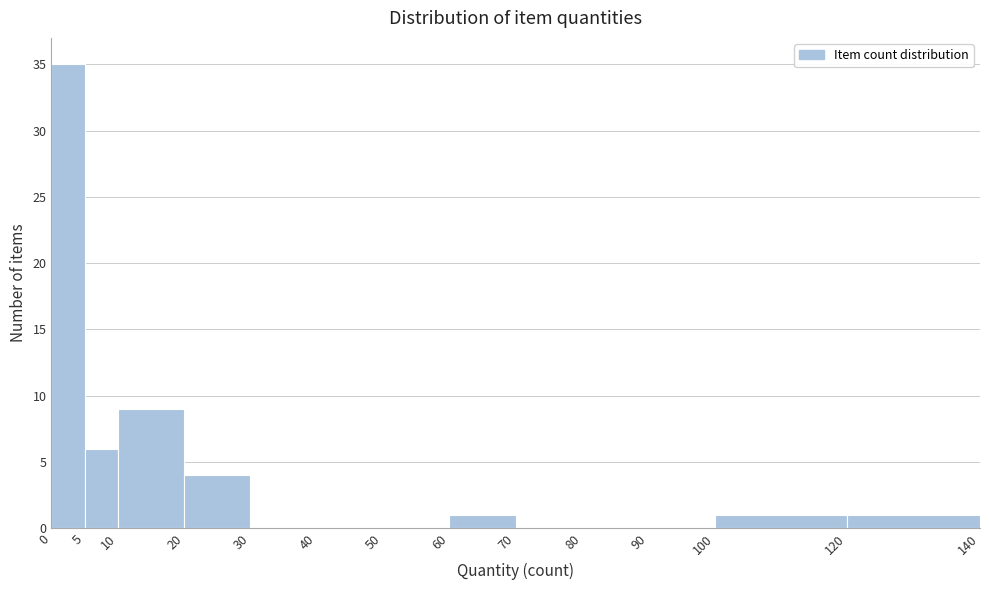

Reading left to right, transcribe this chart: for each bar, give the range it covers on the x-axis and its height. The values are not printed on the chart, so give them approximately, as read against the axis.

0 to 5: 35
5 to 10: 6
10 to 20: 9
20 to 30: 4
30 to 40: 0
40 to 50: 0
50 to 60: 0
60 to 70: 1
70 to 80: 0
80 to 90: 0
90 to 100: 0
100 to 120: 1
120 to 140: 1